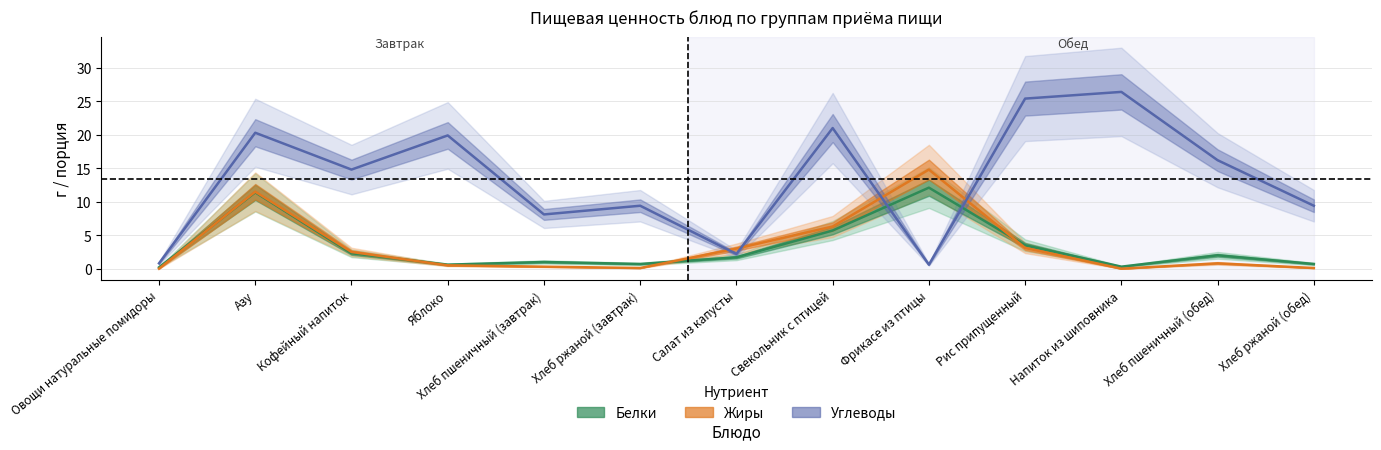

True or false: Белки and Жиры cross at least once.

True